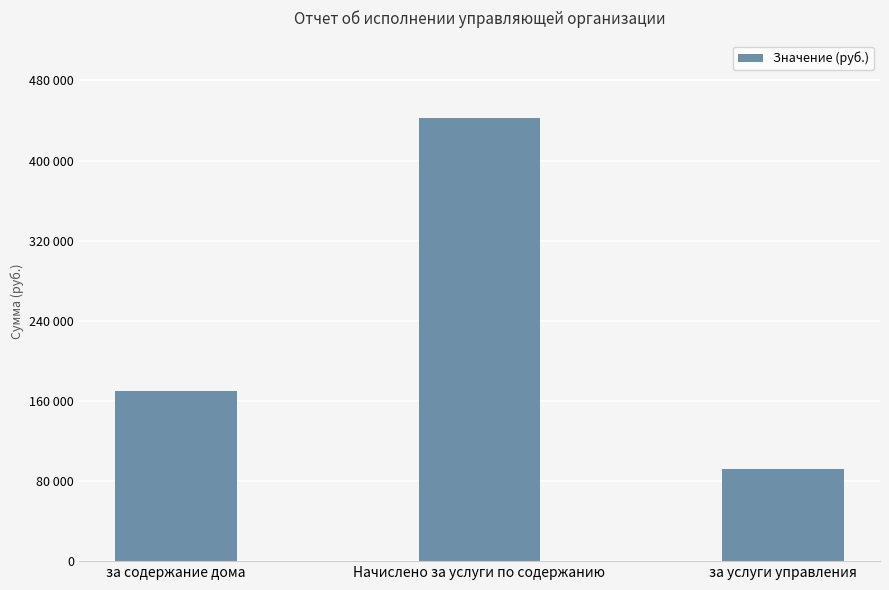

Is it true that the value at за услуги управления is 91587.6?

True